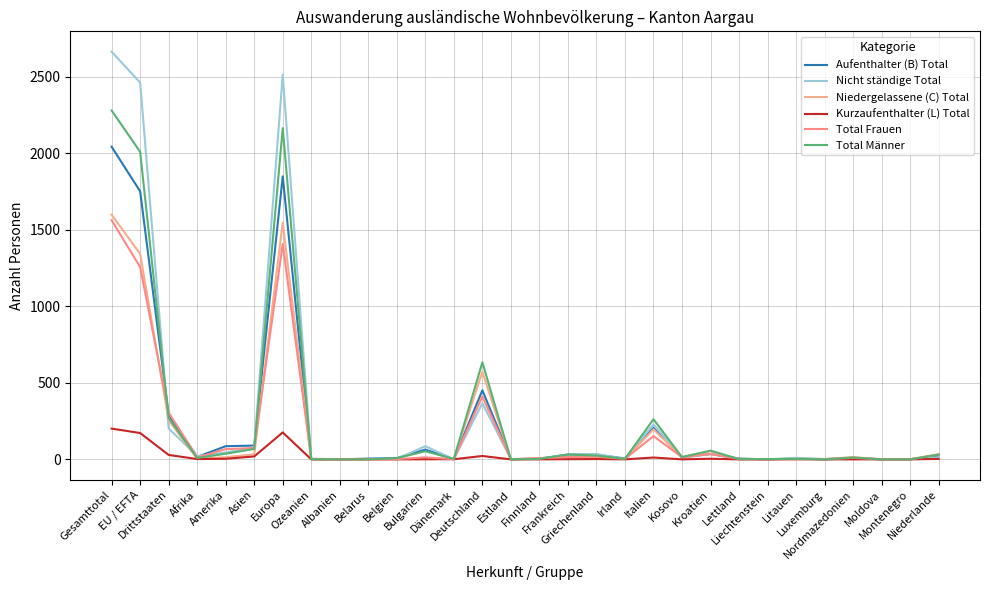

What position from the right is Asien?

25